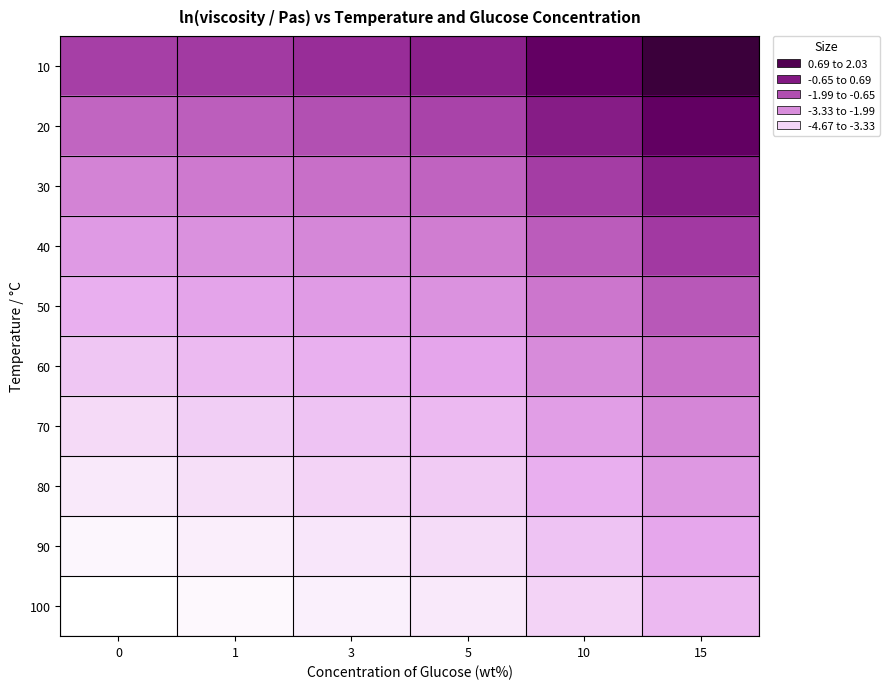

What is the spread (max minus min) of values at 5?

4.1